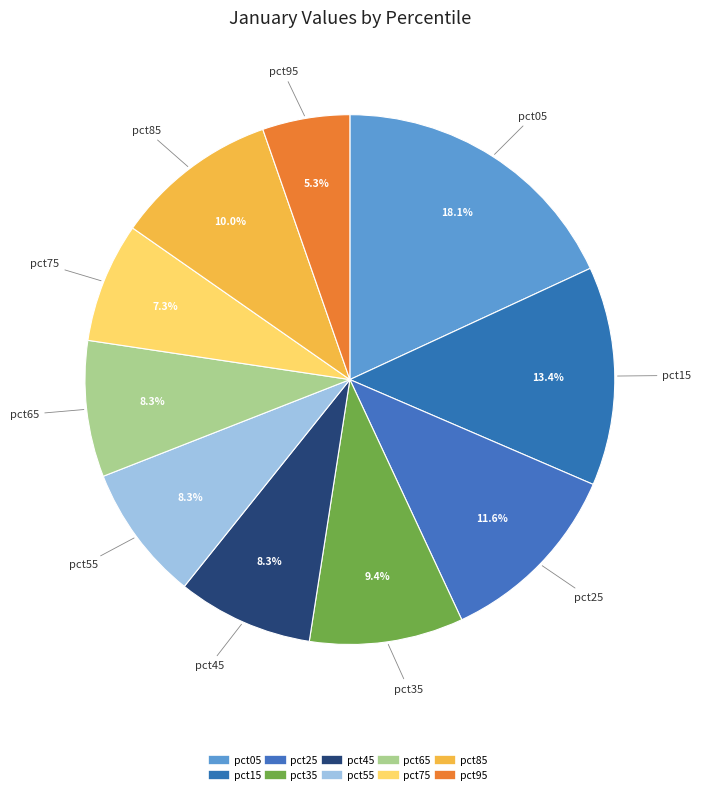

Count the number of slices in the pie.

10